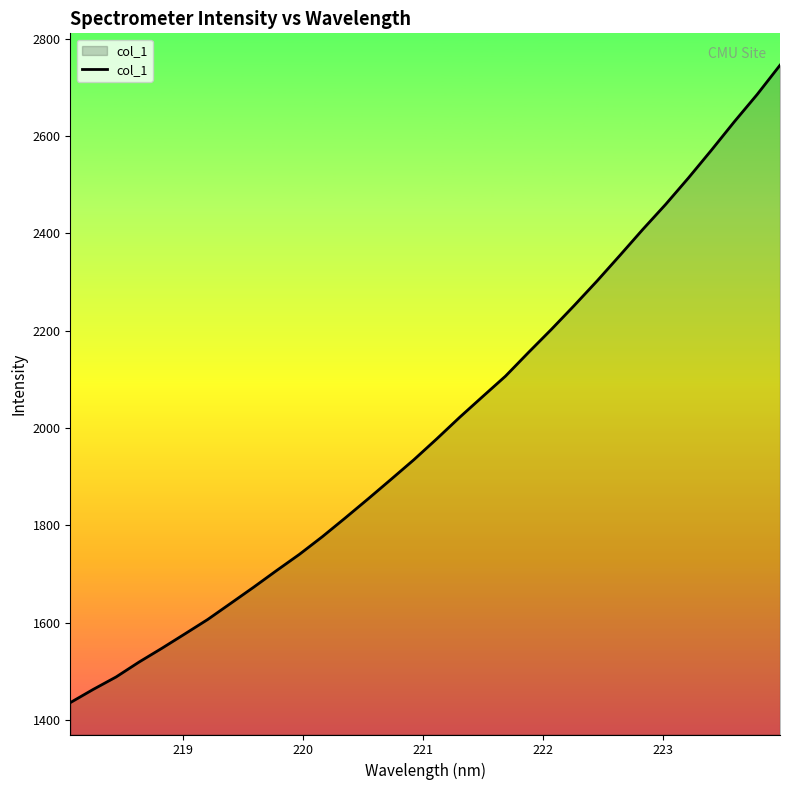

What is the difference between the maximum and minimum values?

1309.4